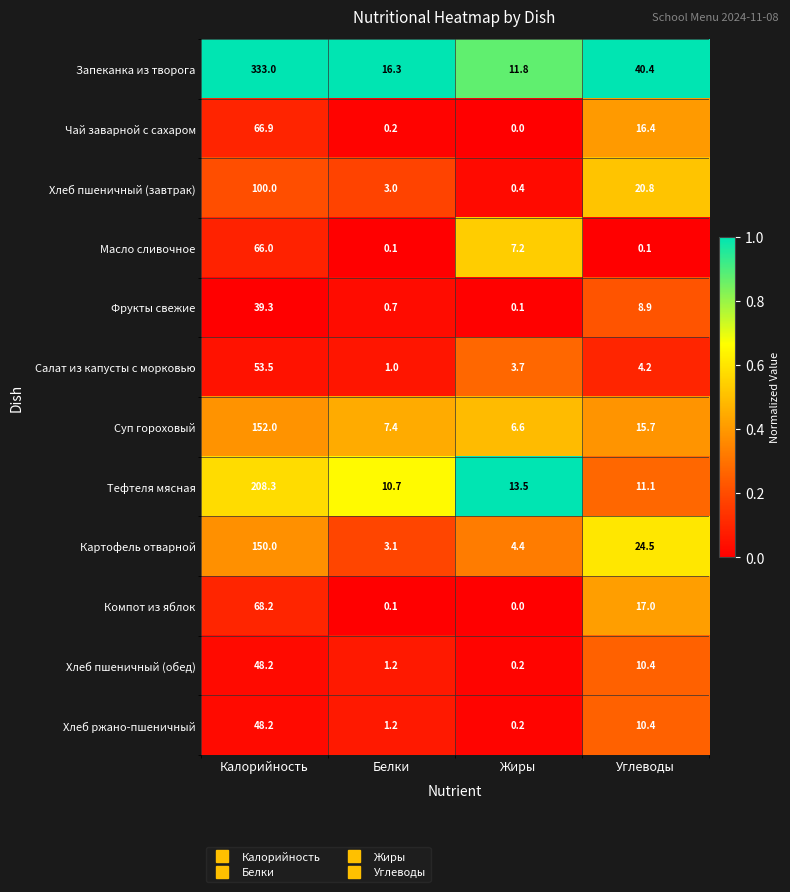

The value of Фрукты свежие at Калорийность is 15.6. True or false?

False